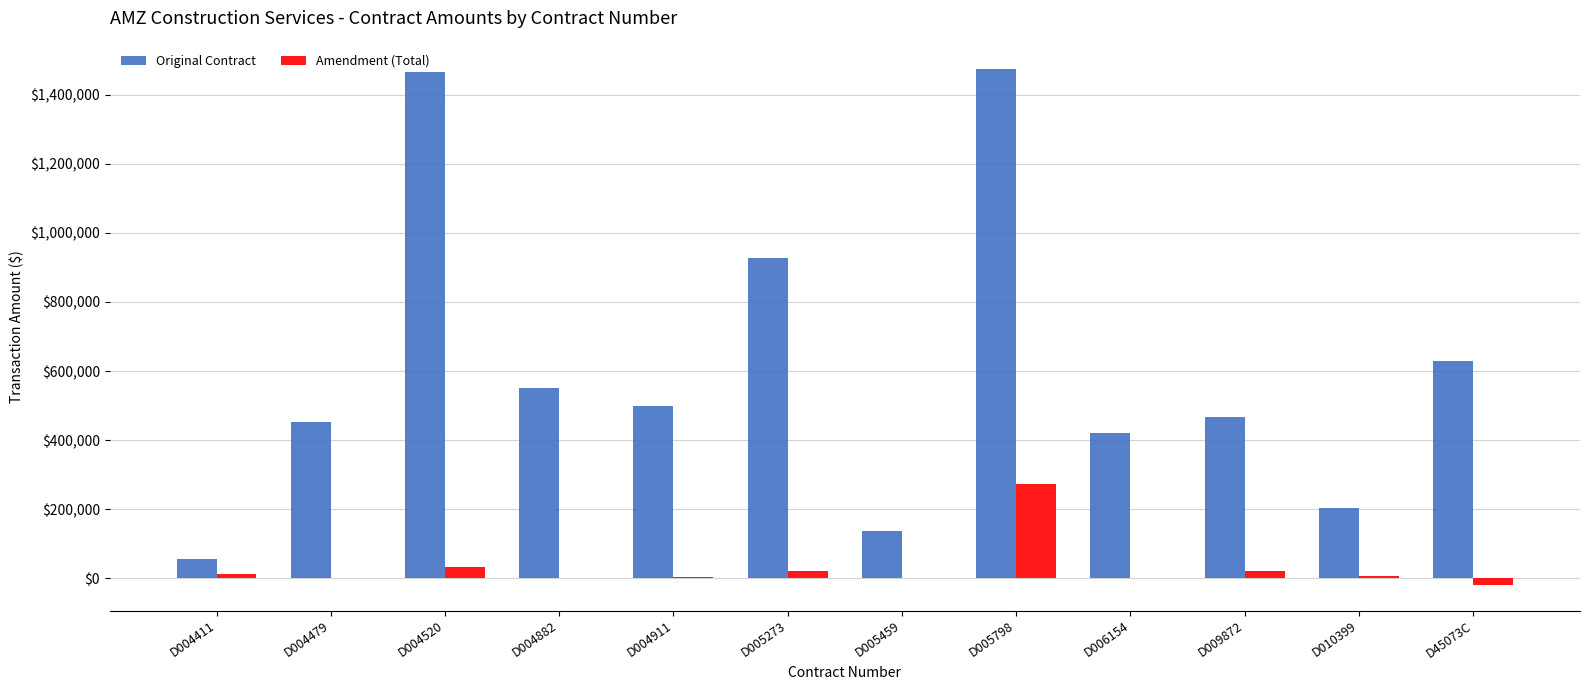

What is the maximum value for Amendment (Total)?

273916.0